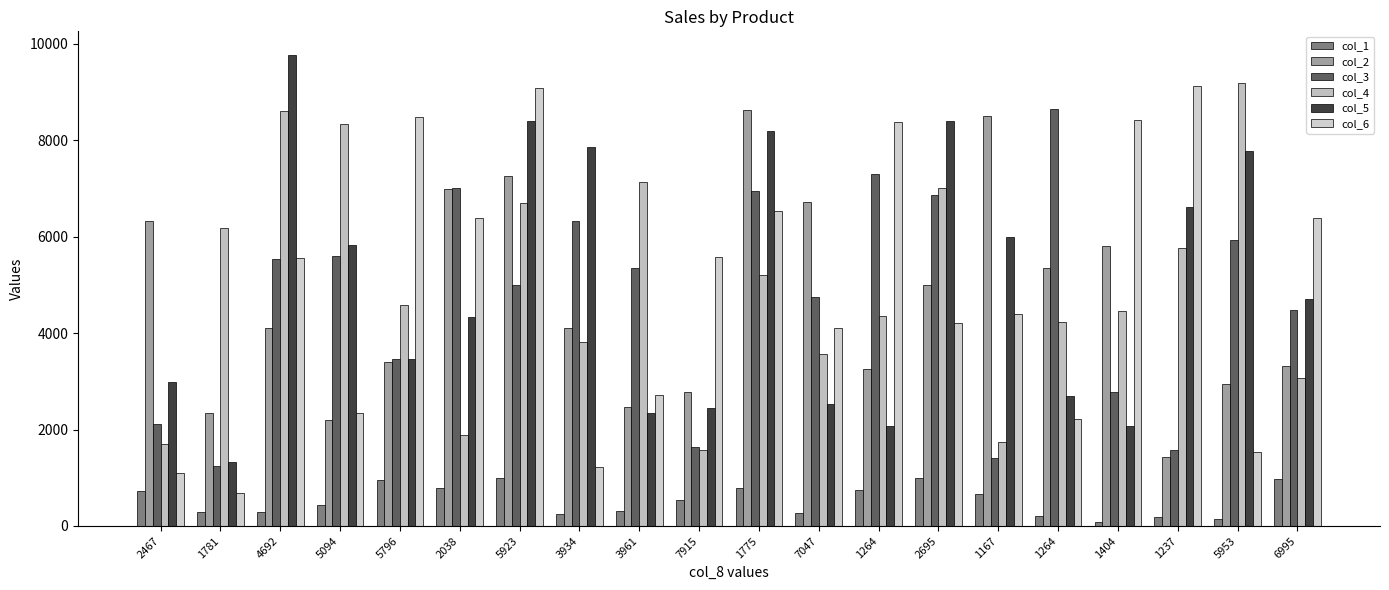

True or false: col_1 has a value of 1423 at 6995.

False